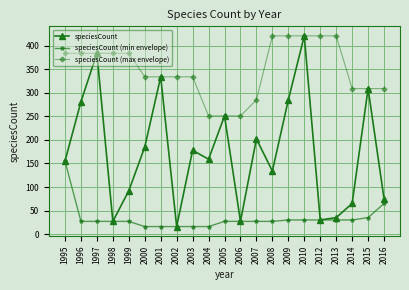

Reading left to right, what are all the values shown in this chart?

speciesCount: 155	281	384	27	92	185	334	16	178	159	251	27	202	134	285	421	30	35	65	309	75
speciesCount (min envelope): 155	27	27	27	27	16	16	16	16	16	27	27	27	27	30	30	30	30	30	35	65
speciesCount (max envelope): 384	384	384	384	384	334	334	334	334	251	251	251	285	421	421	421	421	421	309	309	309